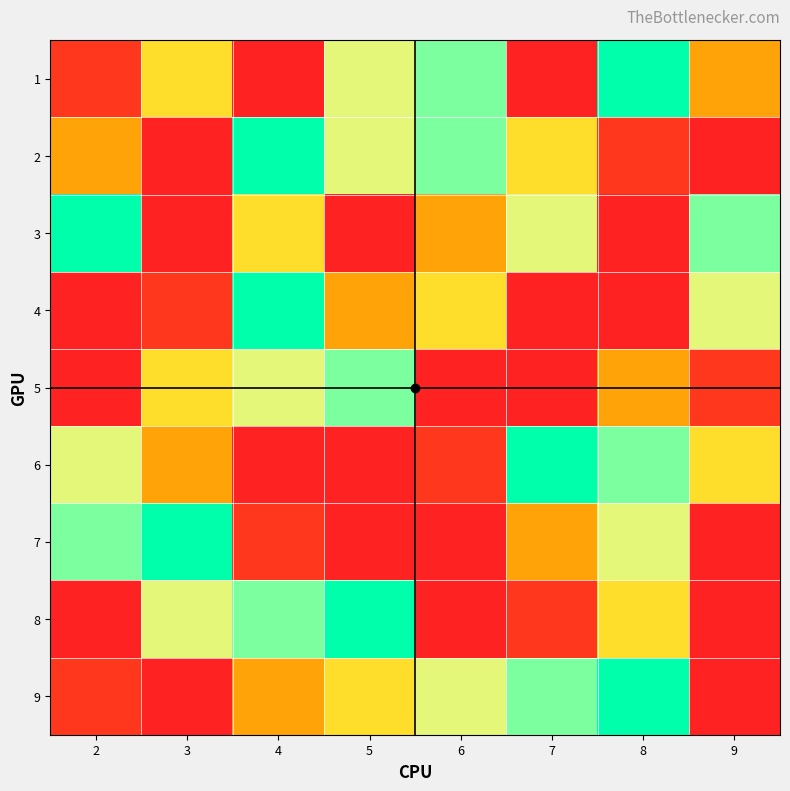

What is the difference between the highest and lowest values at 3?

8